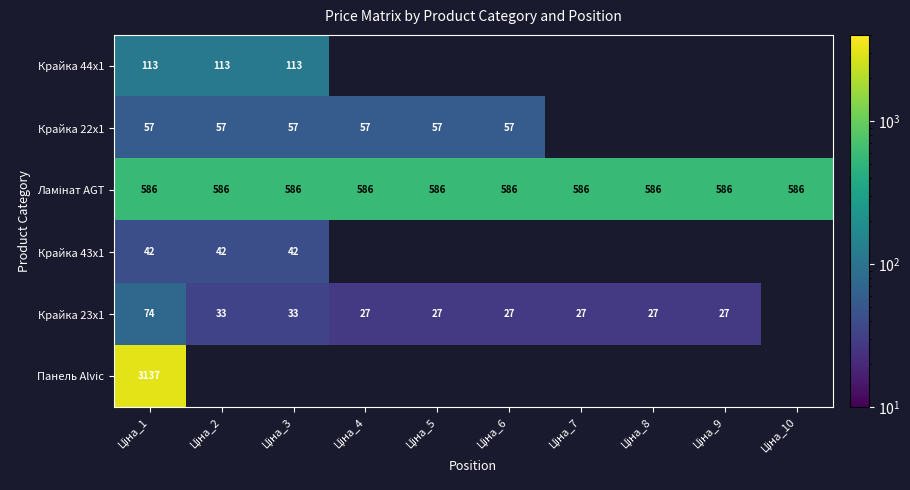

Between Ціна_10 and Ціна_2, which is larger?

Ціна_2